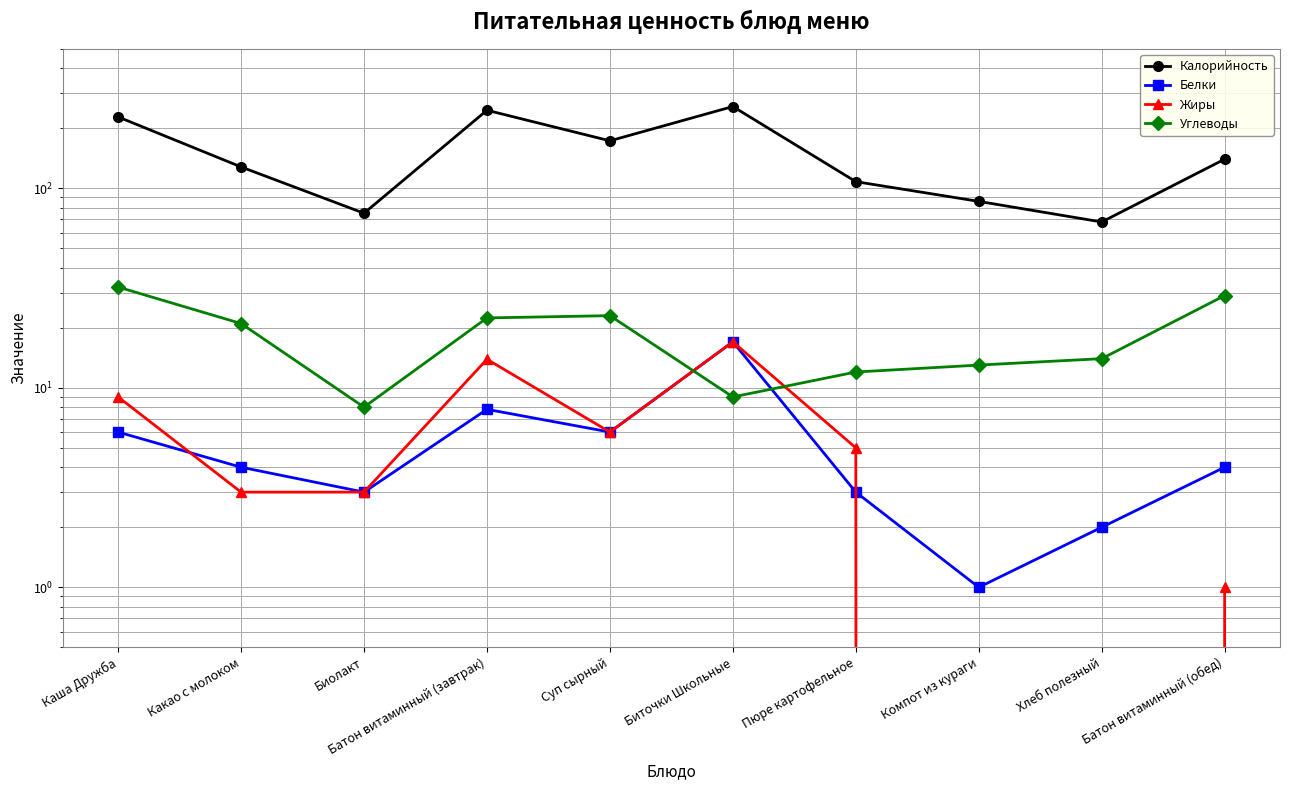

The value of Жиры at Компот из кураги is -10.6. True or false?

False